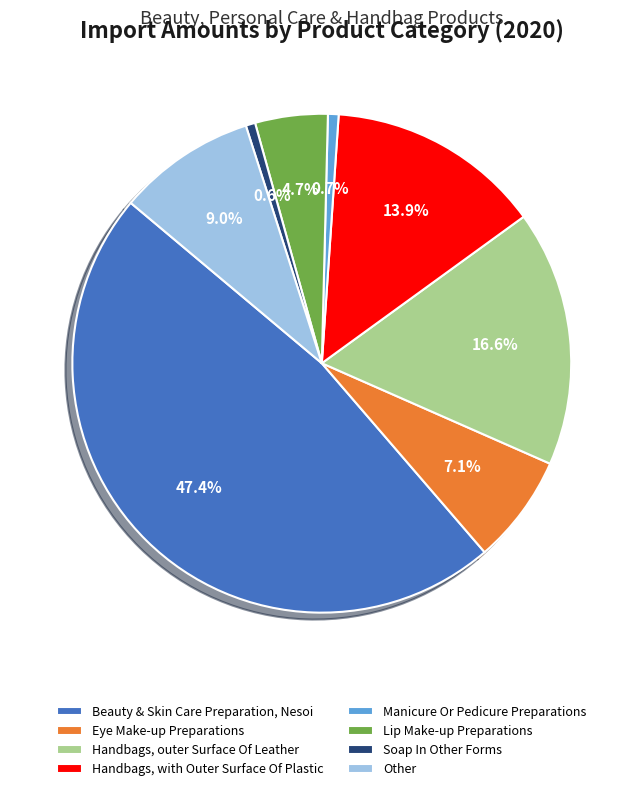

True or false: Manicure Or Pedicure Preparations accounts for 12% of the total.

False